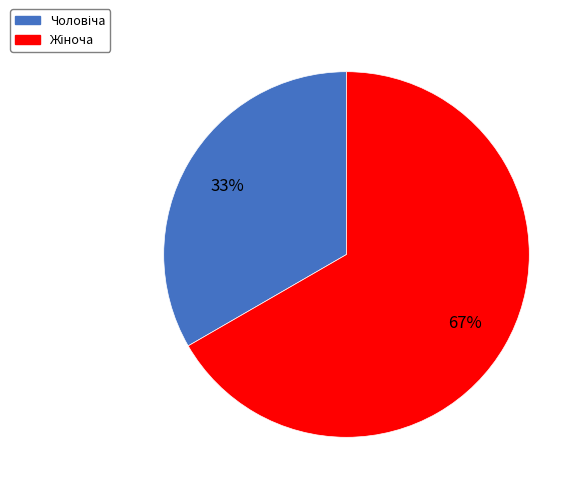

Is there a majority slice in this chart?

Yes